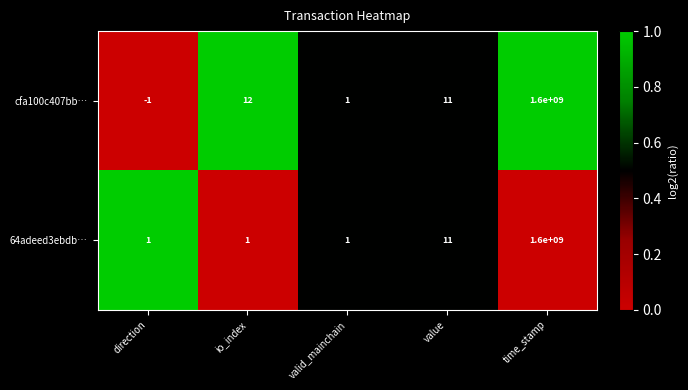

What is the sum of all cfa100c407bb… values?

1600000023